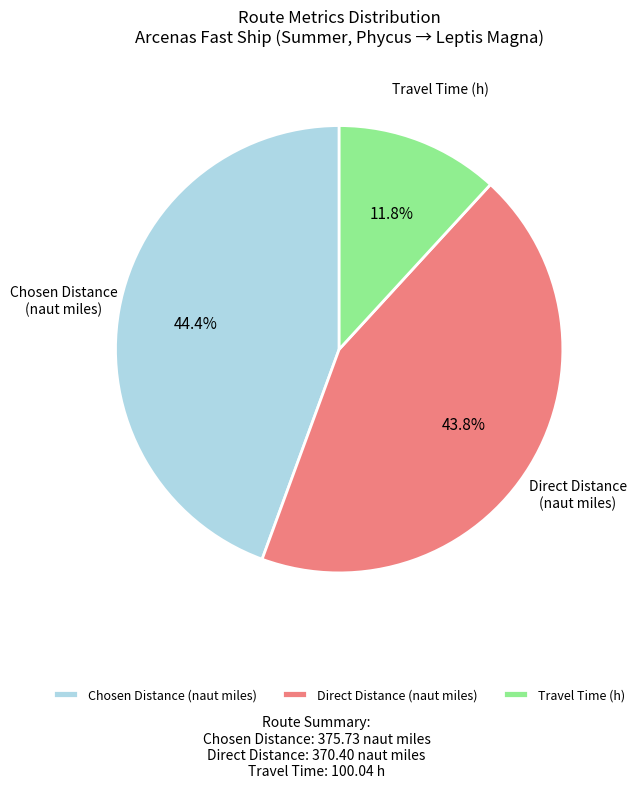

What is the largest slice in the pie chart?

Chosen Distance (naut miles)